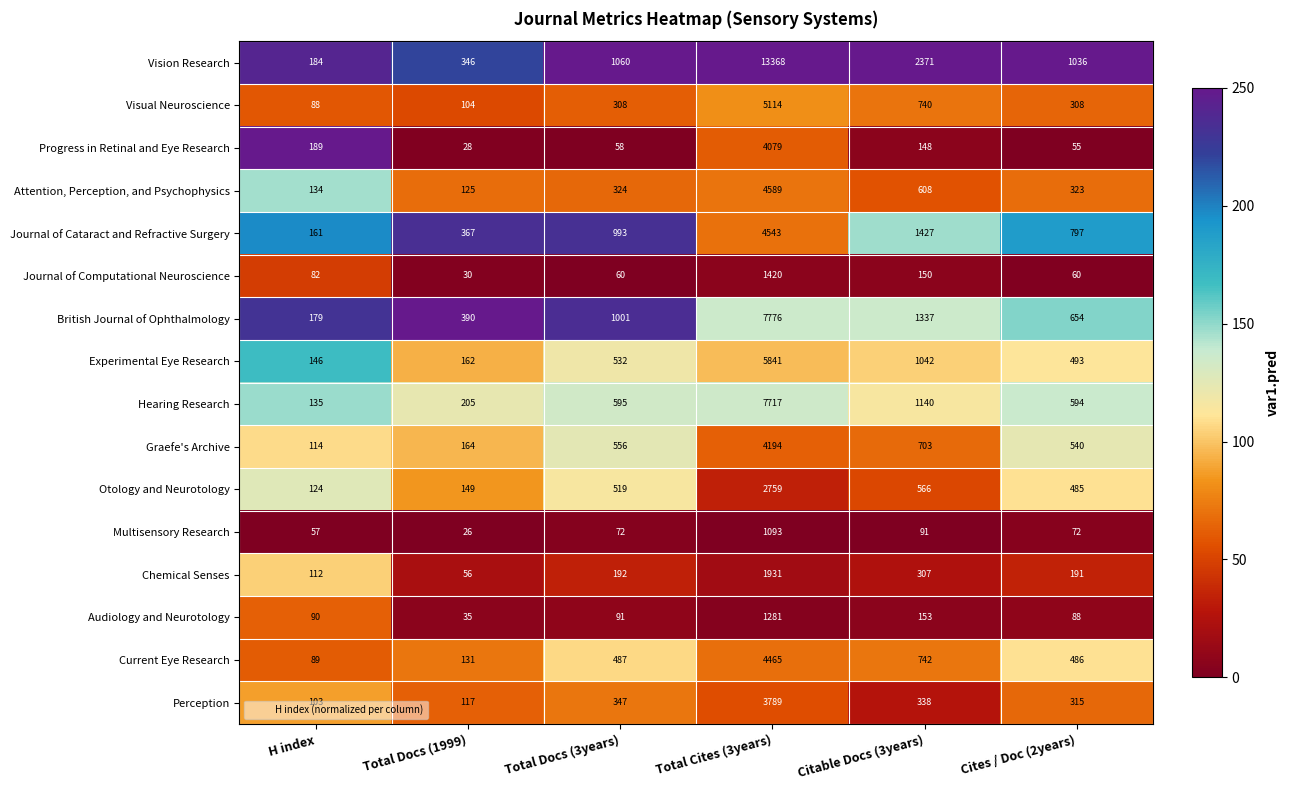

The Graefe's Archive series shows 74 at H index. True or false?

False